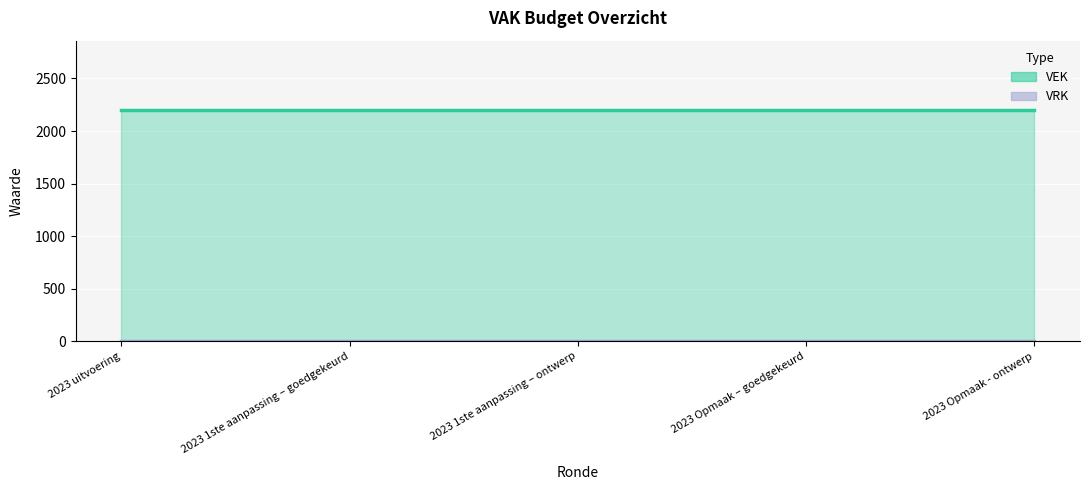

List the labels in order of VEK value, smallest first.

2023 uitvoering, 2023 1ste aanpassing – goedgekeurd, 2023 1ste aanpassing – ontwerp, 2023 Opmaak – goedgekeurd, 2023 Opmaak - ontwerp